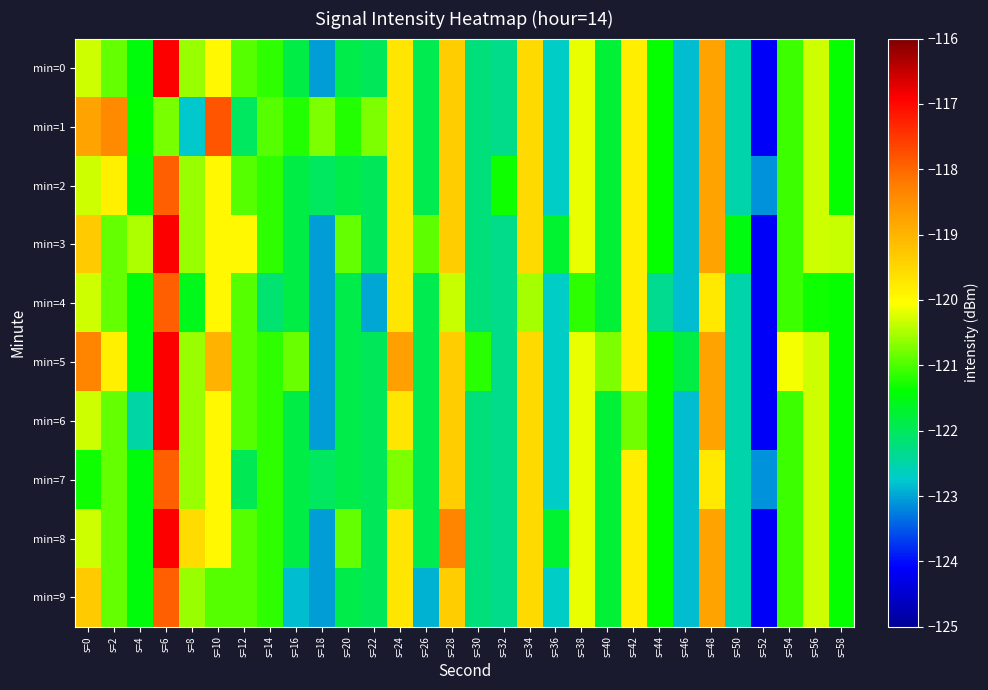

Which series has the largest total across all categories?

min=5